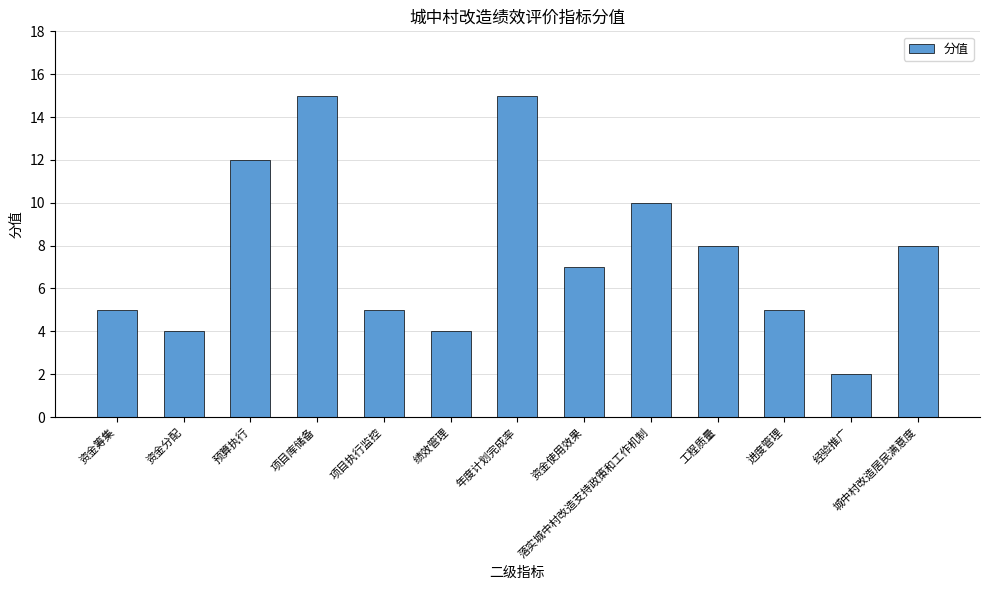

The value at 预算执行 is 7. True or false?

False